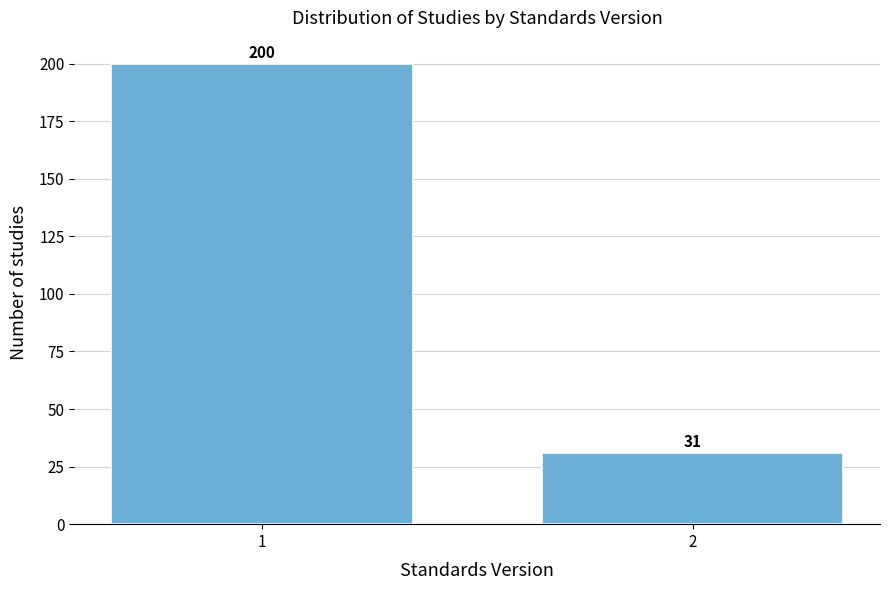

Reading right to left, what are all the values shown in this chart?

31	200